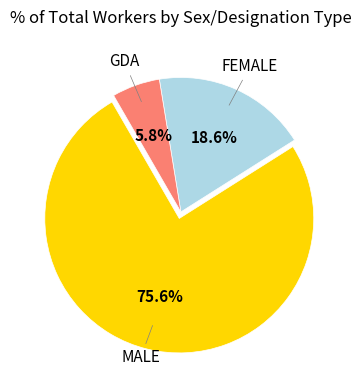

Does any single category account for the majority?

Yes